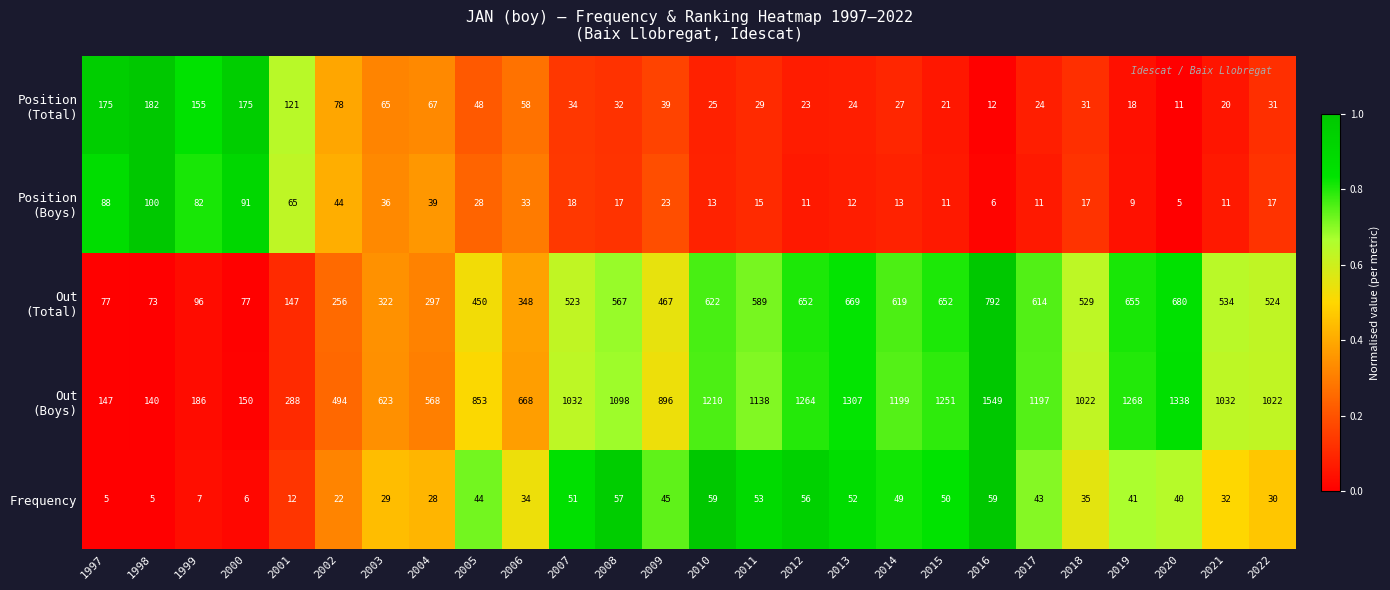

What is the highest value of the Frequency series?

59